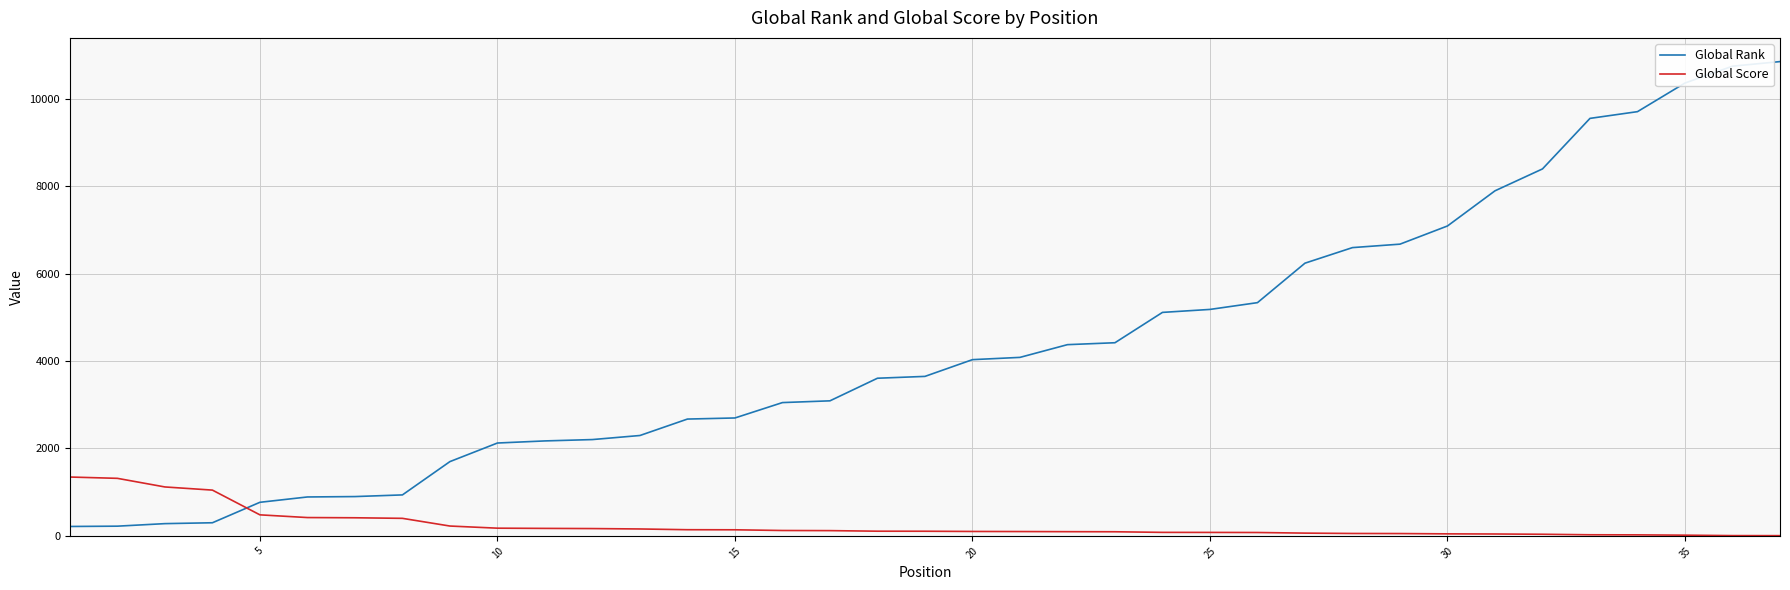

Which series has the largest range (max minus min)?

Global Rank